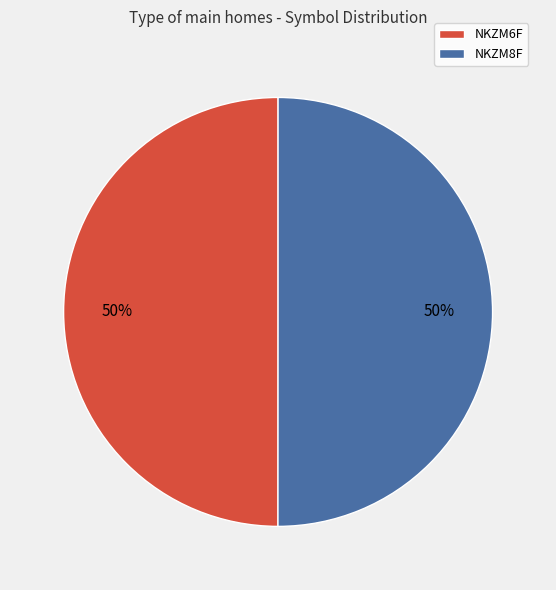

Is the sum of NKZM6F and NKZM8F greater than half?

Yes